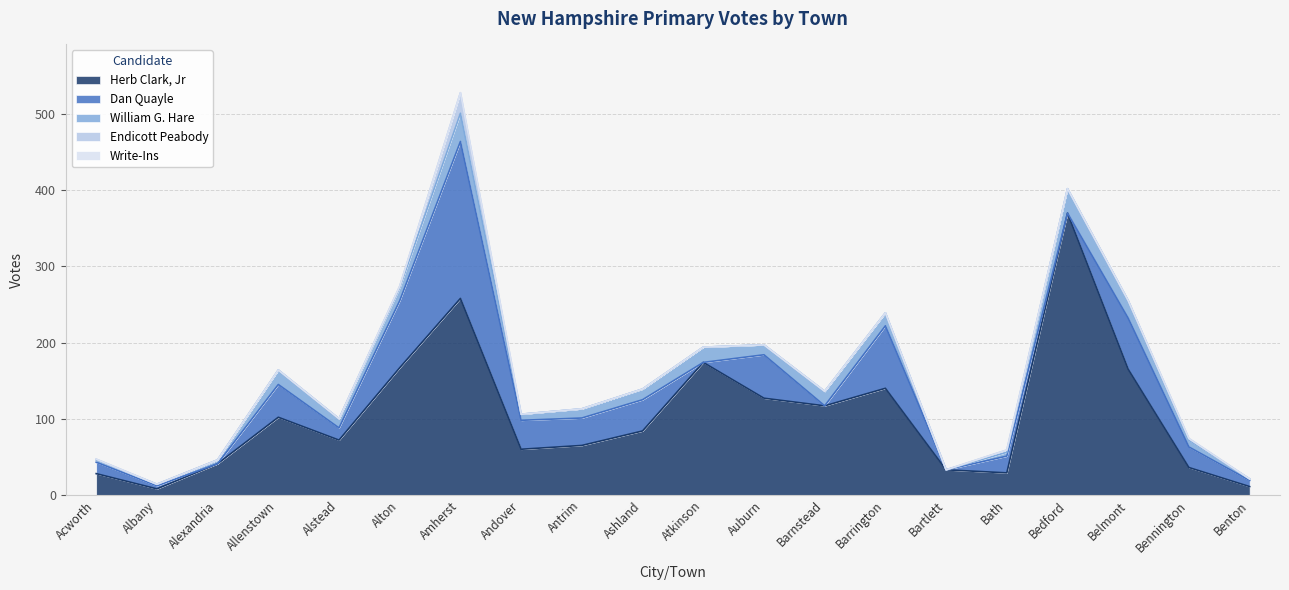

True or false: Write-Ins and Endicott Peabody intersect in this chart.

False